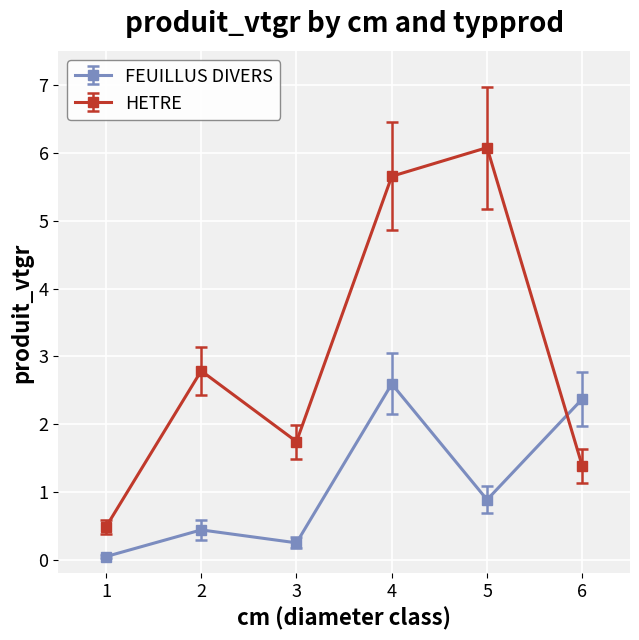

The value of FEUILLUS DIVERS at 4 is 2.6. True or false?

True